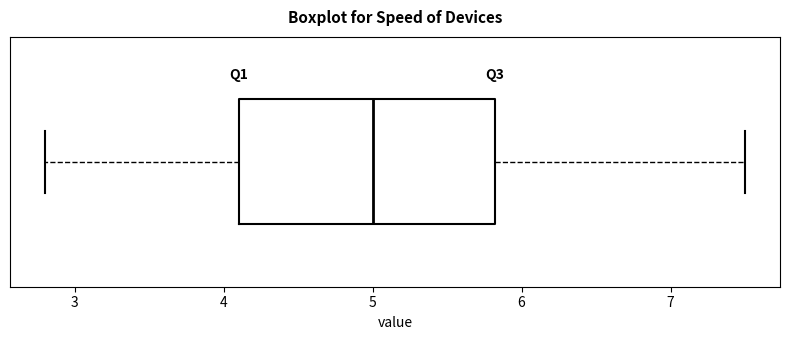

Transcribe this box plot: give where the median line is, the range the box spans, and where the two whiskers end, as read against the x-axis. The values are not printed on the chart, so give them approximately, as read against the axis.

median 5.0, box 4.1 to 5.8, whiskers 2.8 to 7.5